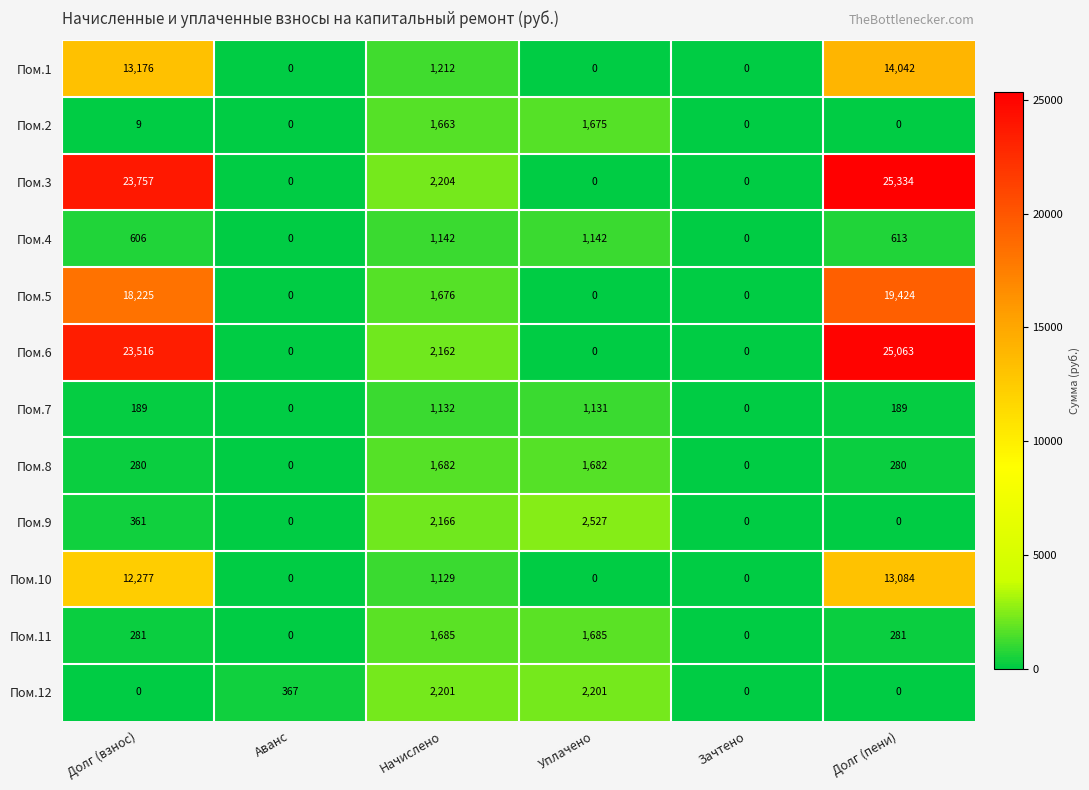

Which label corresponds to the largest value in the chart?

Долг (пени)